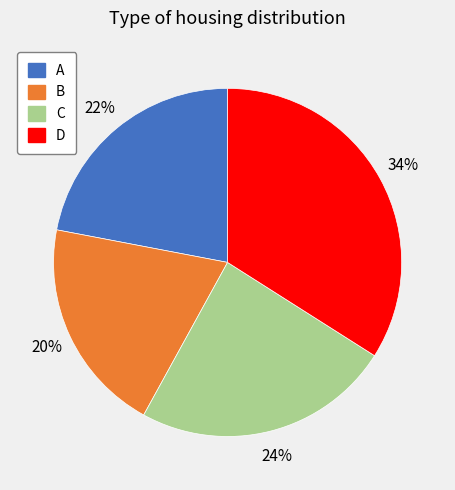

Rank the categories by value from lowest to highest.

B, A, C, D